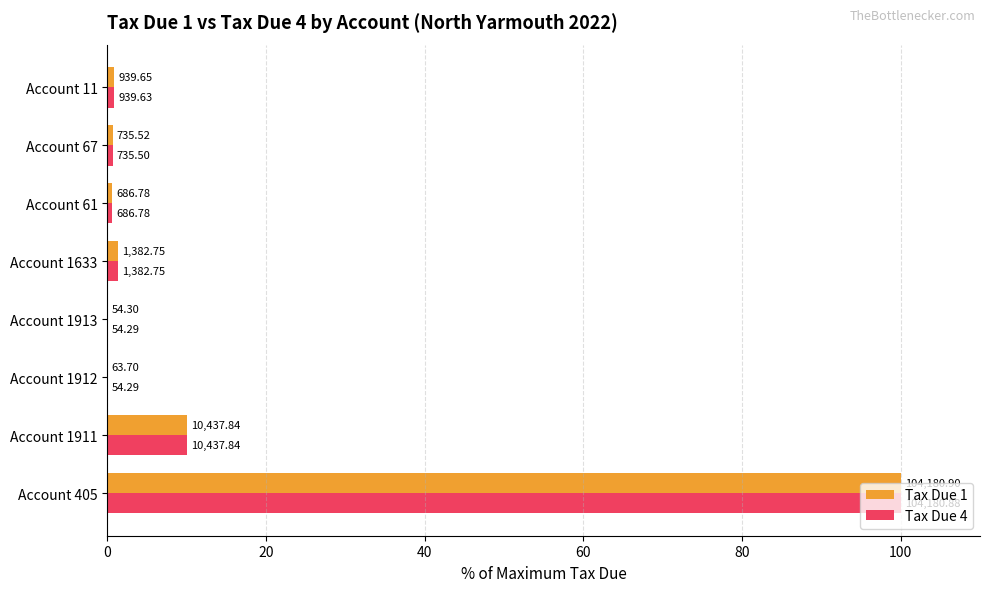

What is the value of the Tax Due 1 bar at the 1st from the left?

100.0